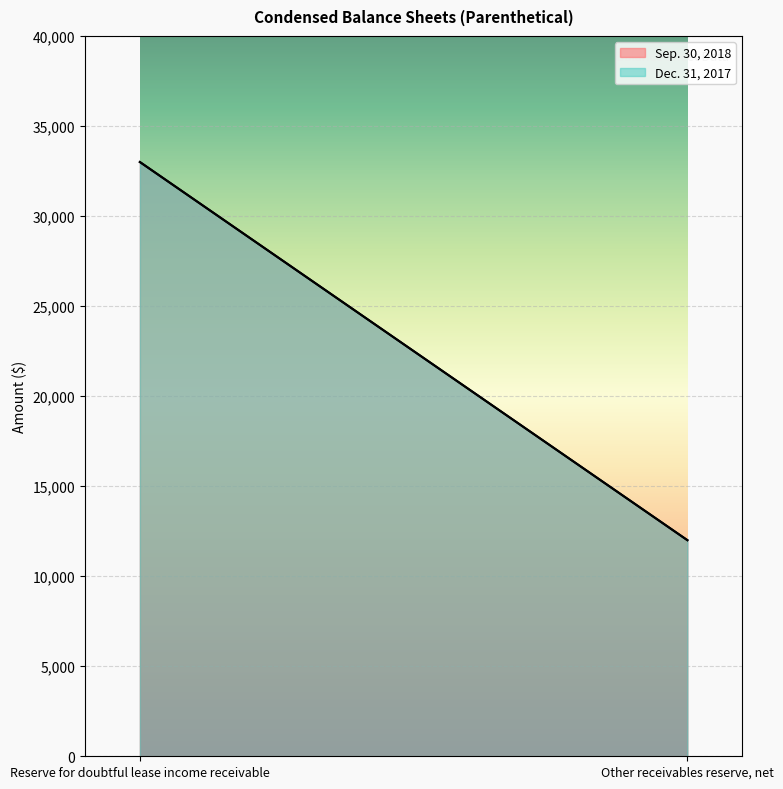

What value does the Dec. 31, 2017 series have at Reserve for doubtful lease income receivable, to the nearest 50?

33000